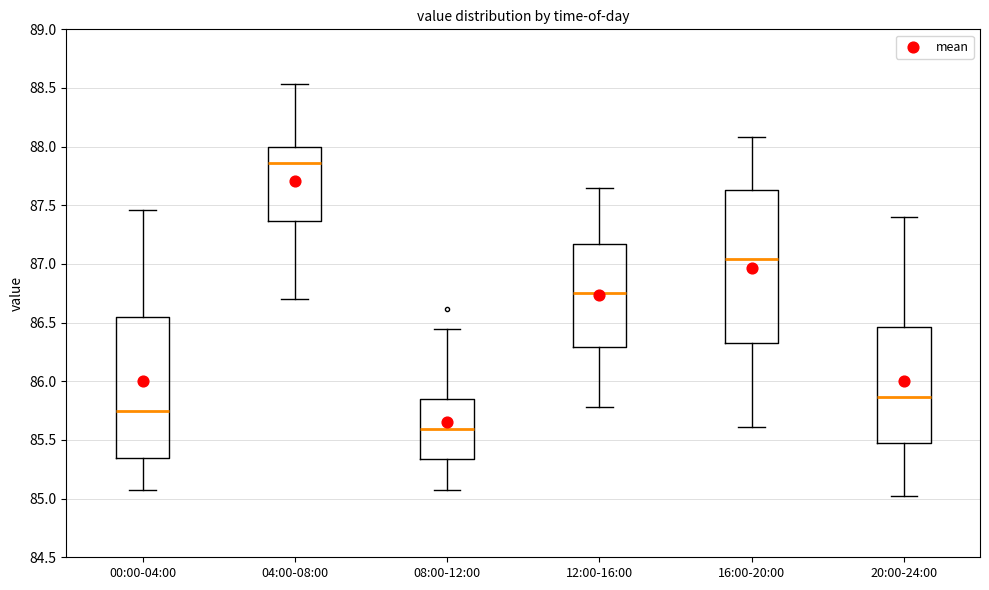

Reading left to right, read every box against the y-axis: the position of its median line, the range the box covers, and the ends of its whiskers. The values are not printed on the chart, so give them approximately, as read against the axis.

00:00-04:00: median 85.75, box 85.35 to 86.55, whiskers 85.05 to 87.45
04:00-08:00: median 87.85, box 87.35 to 88.00, whiskers 86.70 to 88.55
08:00-12:00: median 85.60, box 85.35 to 85.85, whiskers 85.05 to 86.45
12:00-16:00: median 86.75, box 86.30 to 87.15, whiskers 85.80 to 87.65
16:00-20:00: median 87.05, box 86.35 to 87.65, whiskers 85.60 to 88.10
20:00-24:00: median 85.85, box 85.45 to 86.45, whiskers 85.00 to 87.40